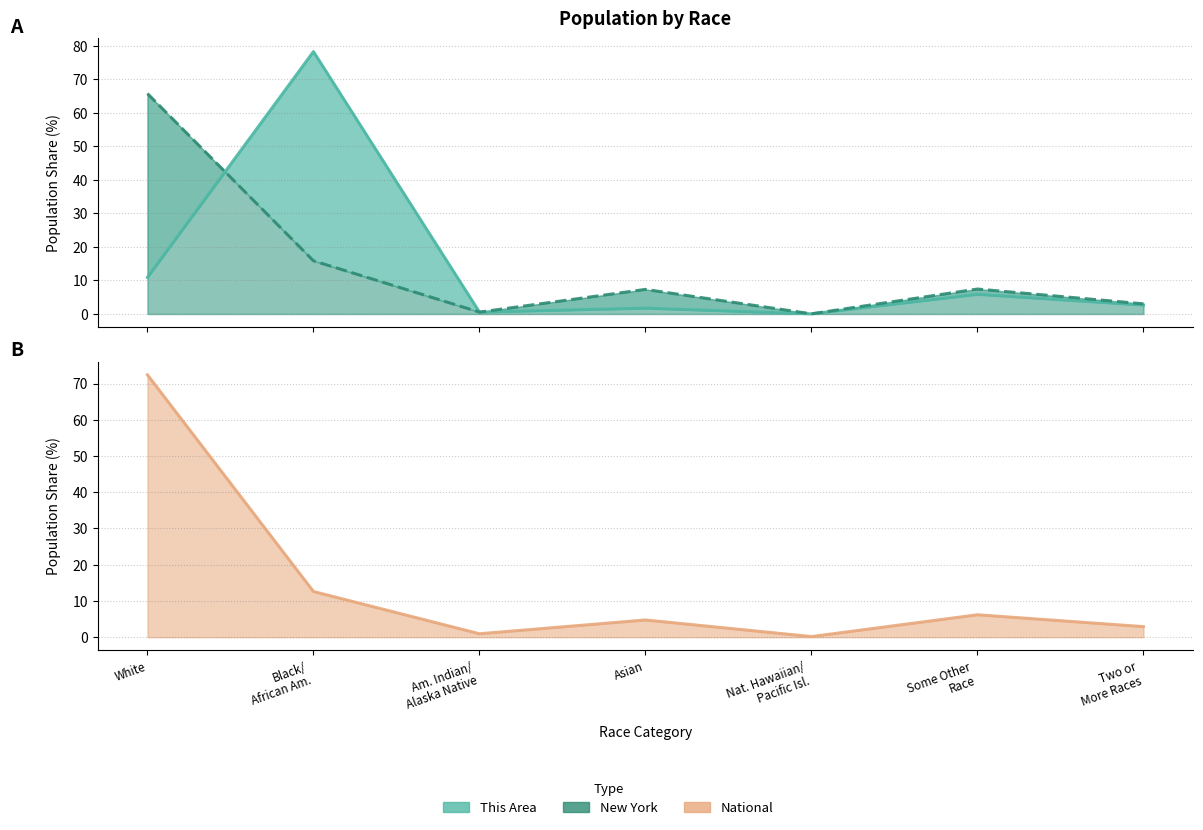

Rank the series by their maximum value, from lowest to highest.

New York, National, This Area